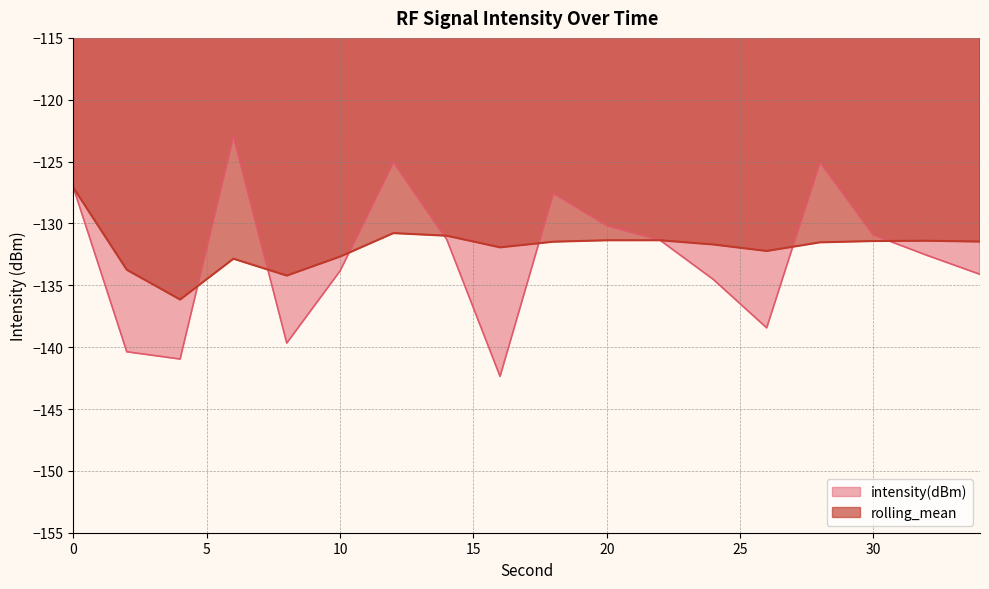

How many times do rolling_mean and intensity(dBm) cross each other?

8